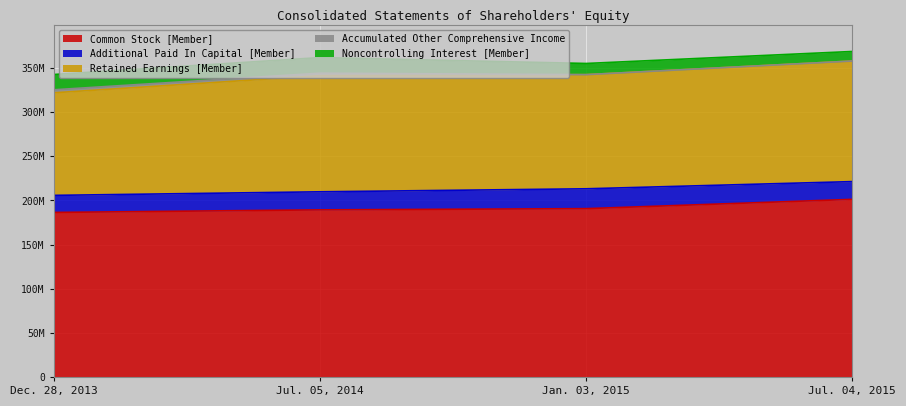

True or false: Common Stock [Member] has more than 1 points higher than both neighbors.

False